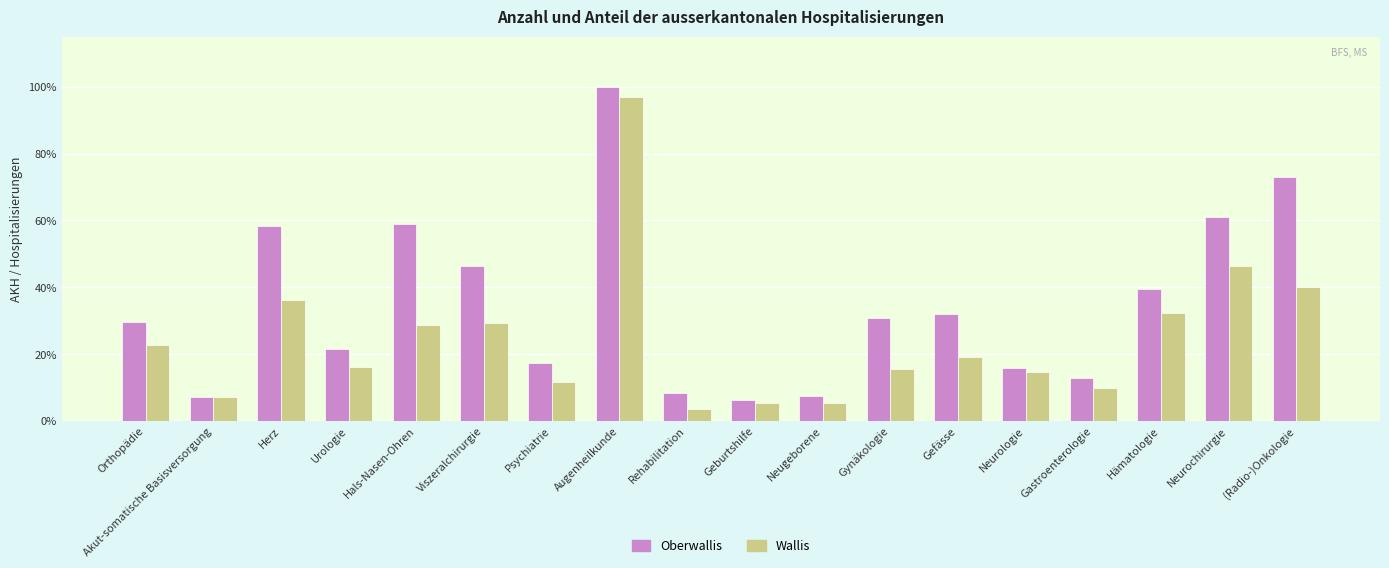

What is the difference between the maximum and second lowest values in the Oberwallis series?

0.9